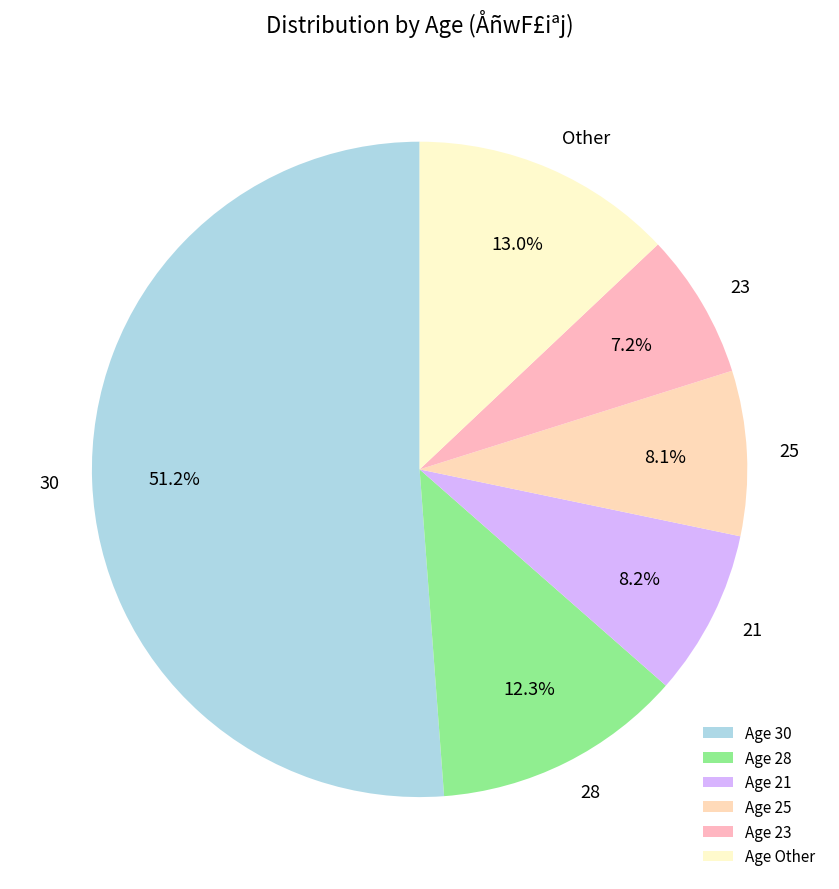

To the nearest percent, what is the difference between the 23 and 30 slice percentages?

44%